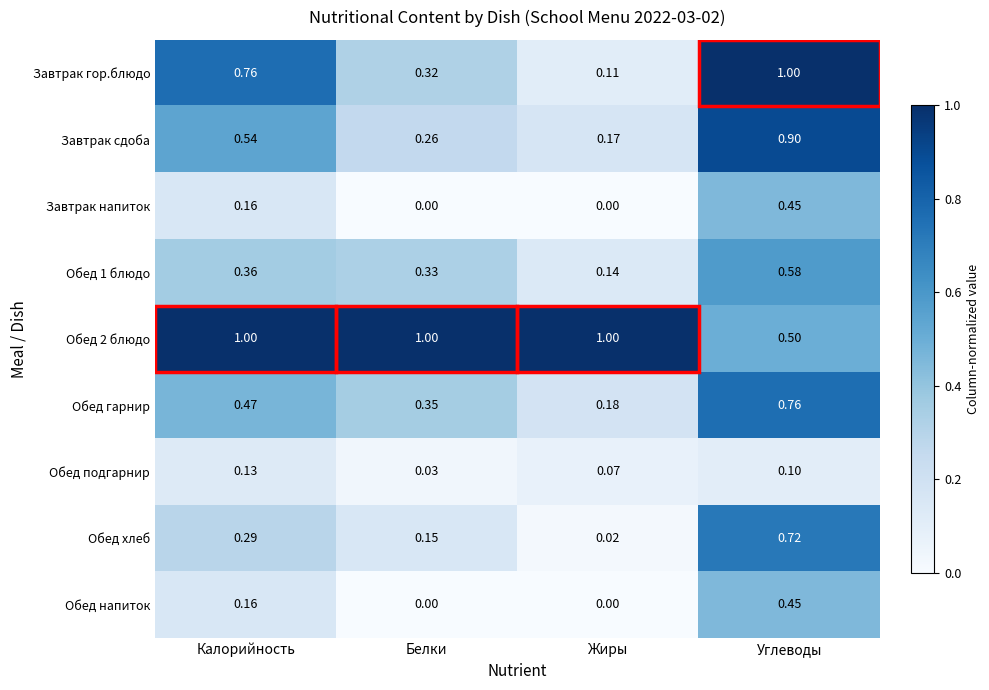

Which category has the lowest value in the Обед 2 блюдо series?

Углеводы